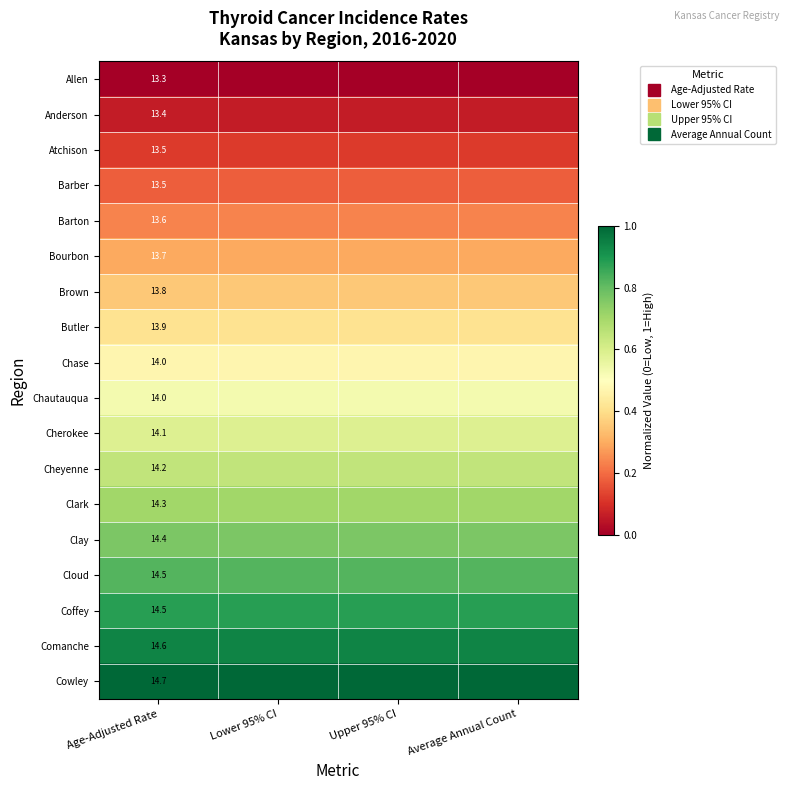

List the labels in order of Anderson value, largest first.

Average Annual Count, Upper 95% CI, Age-Adjusted Rate, Lower 95% CI